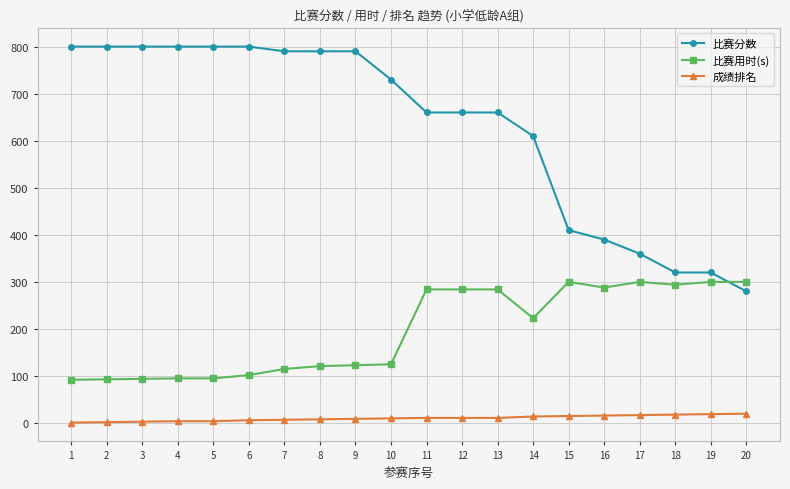

Rank the series at 11 from lowest to highest value.

成绩排名, 比赛用时(s), 比赛分数